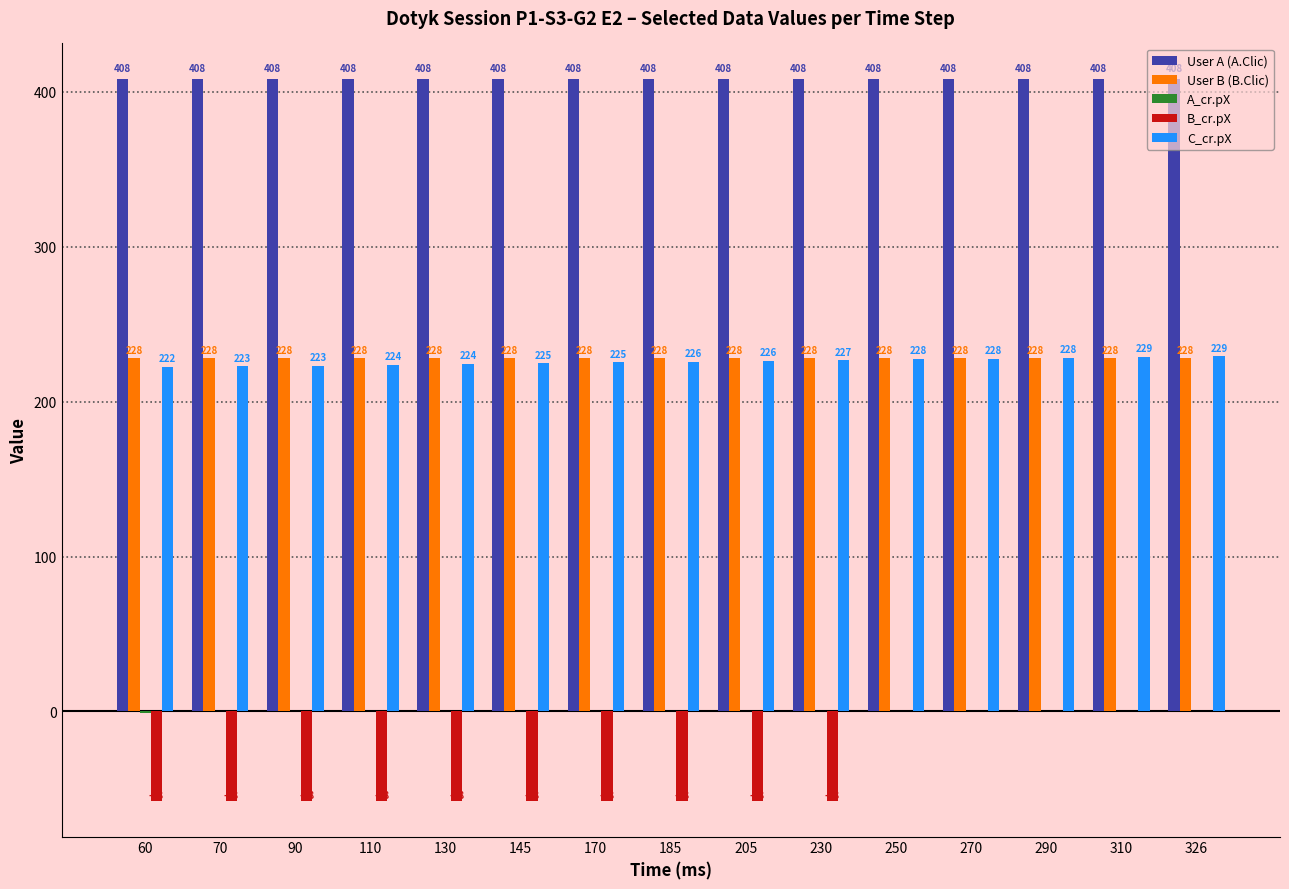

What is the total value across all series at 130?

802.9